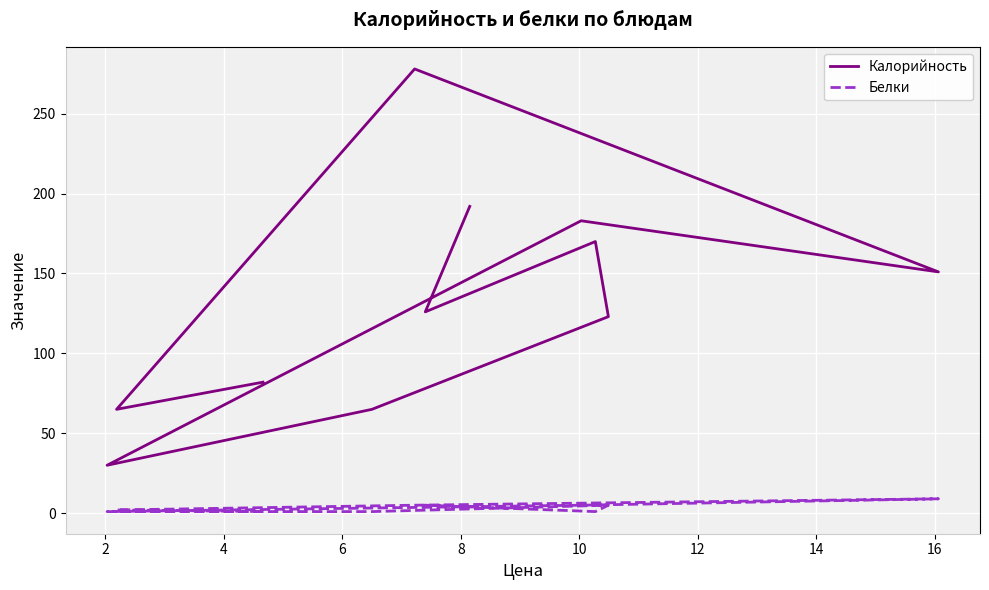

In Калорийность, how many points are lower than both neighbors (excluding endpoints)?

4